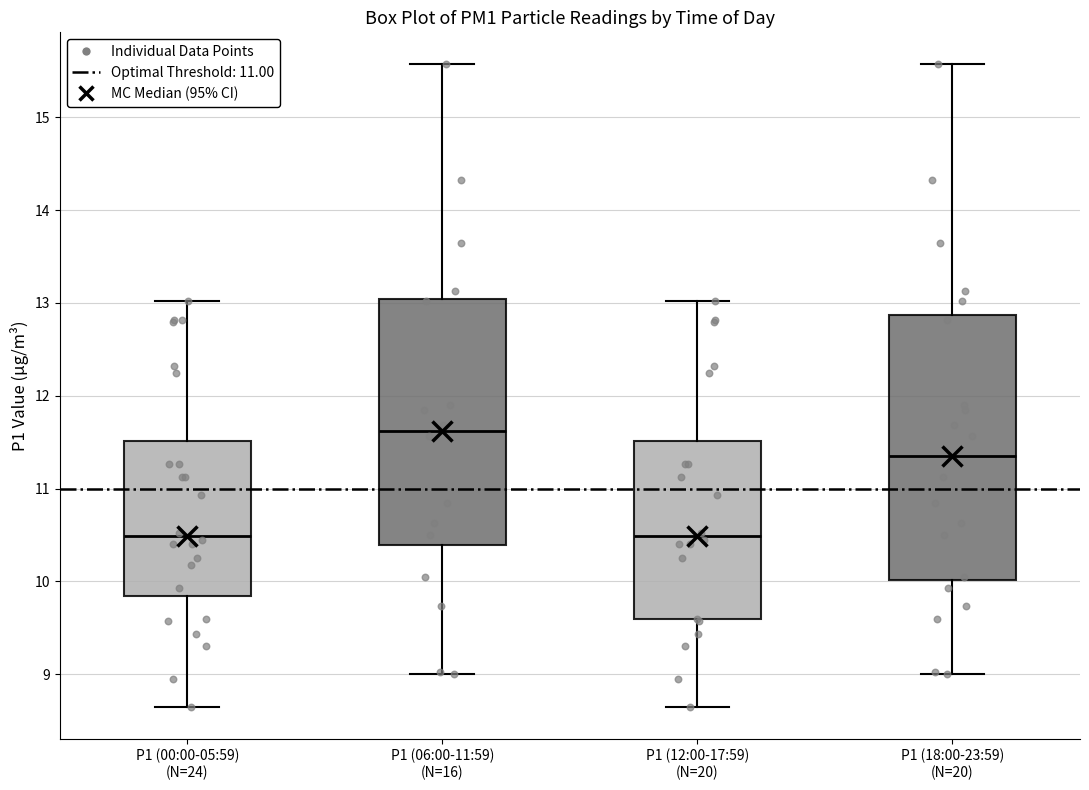

Which box is the tallest, from its lower edge to its upper edge?

P1 (18:00-23:59) (N=20)